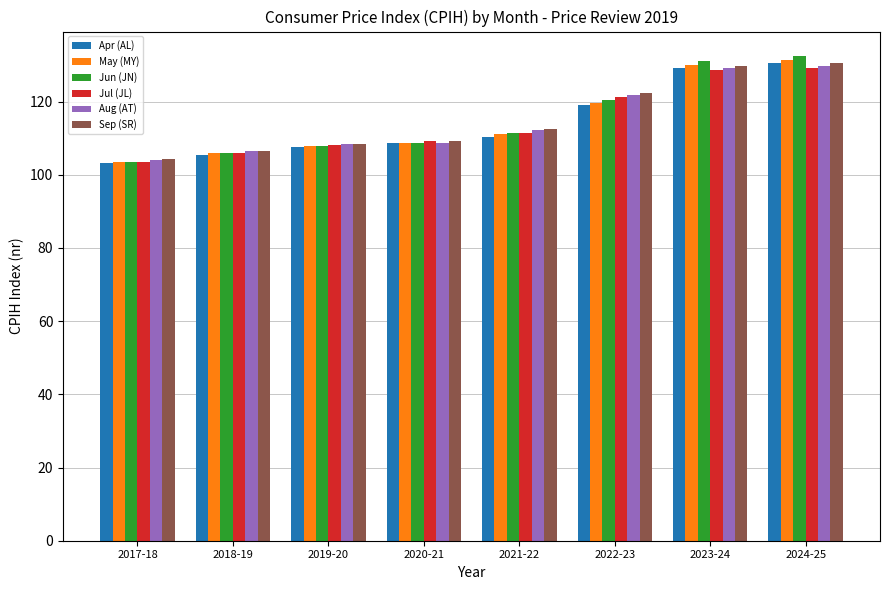

Which series has the widest spread of values?

Jun (JN)